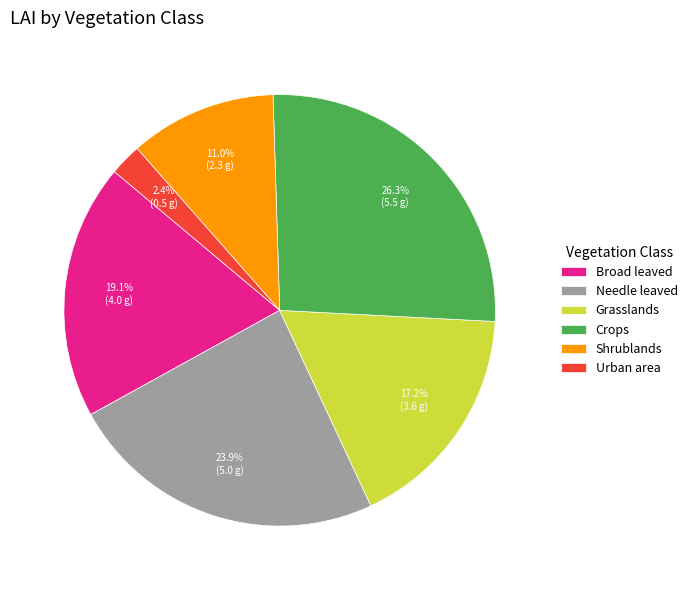

How many segments does this pie chart have?

6